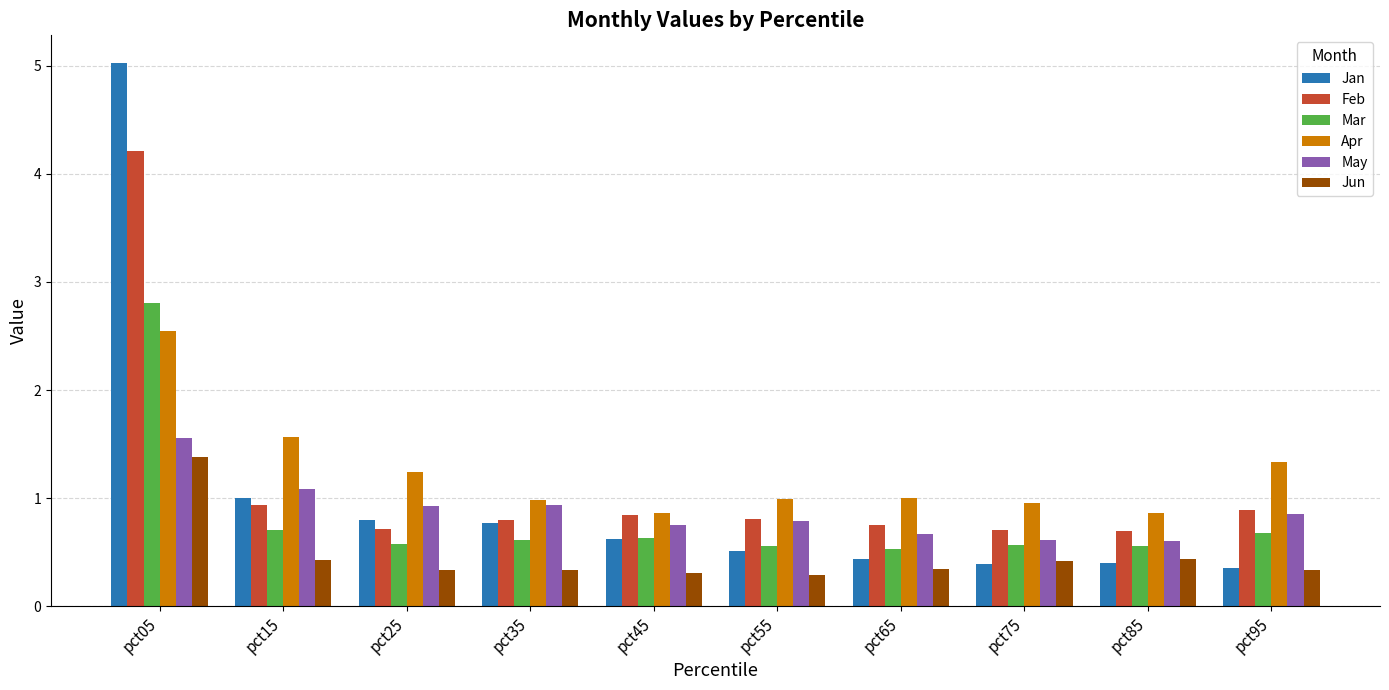

Reading left to right, list all the values displayed in this chart.

Jan: pct05=5.0	pct15=1.0	pct25=0.8	pct35=0.8	pct45=0.6	pct55=0.5	pct65=0.4	pct75=0.4	pct85=0.4	pct95=0.4
Feb: pct05=4.2	pct15=0.9	pct25=0.7	pct35=0.8	pct45=0.8	pct55=0.8	pct65=0.8	pct75=0.7	pct85=0.7	pct95=0.9
Mar: pct05=2.8	pct15=0.7	pct25=0.6	pct35=0.6	pct45=0.6	pct55=0.6	pct65=0.5	pct75=0.6	pct85=0.6	pct95=0.7
Apr: pct05=2.5	pct15=1.6	pct25=1.2	pct35=1.0	pct45=0.9	pct55=1.0	pct65=1.0	pct75=1.0	pct85=0.9	pct95=1.3
May: pct05=1.6	pct15=1.1	pct25=0.9	pct35=0.9	pct45=0.8	pct55=0.8	pct65=0.7	pct75=0.6	pct85=0.6	pct95=0.9
Jun: pct05=1.4	pct15=0.4	pct25=0.3	pct35=0.3	pct45=0.3	pct55=0.3	pct65=0.3	pct75=0.4	pct85=0.4	pct95=0.3